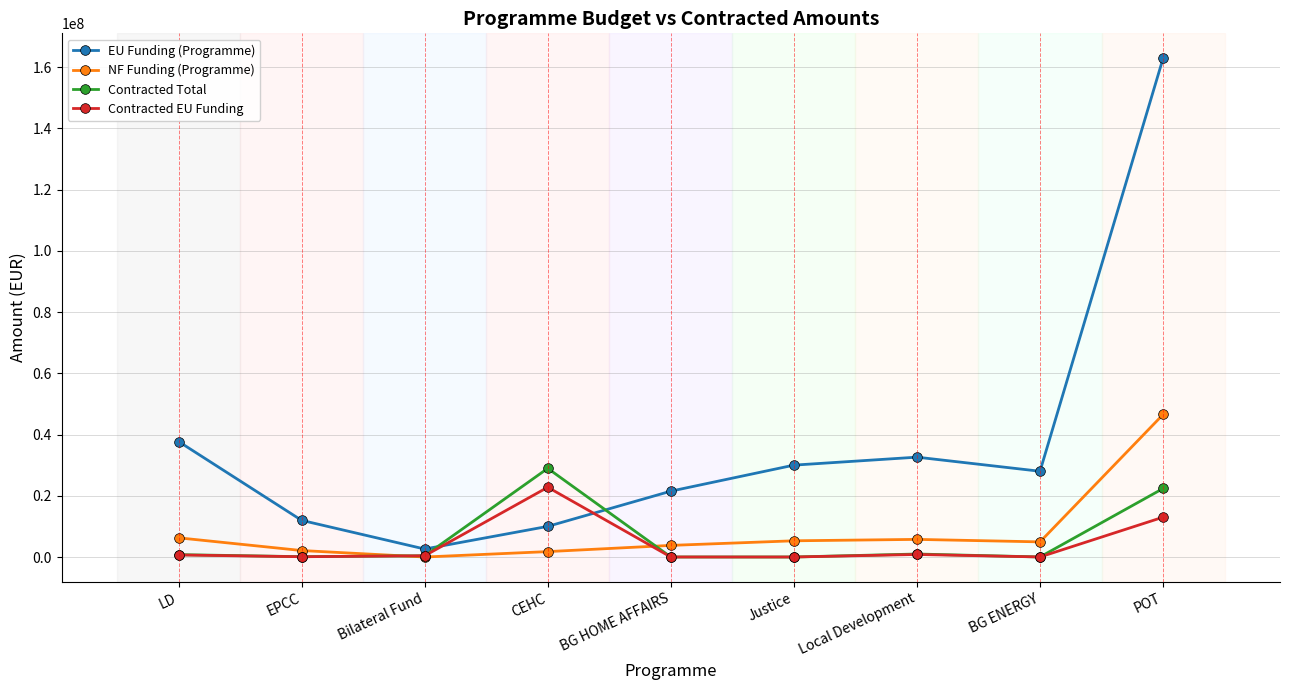

What is the sum of the Contracted EU Funding values at POT and Local Development?

13830894.4